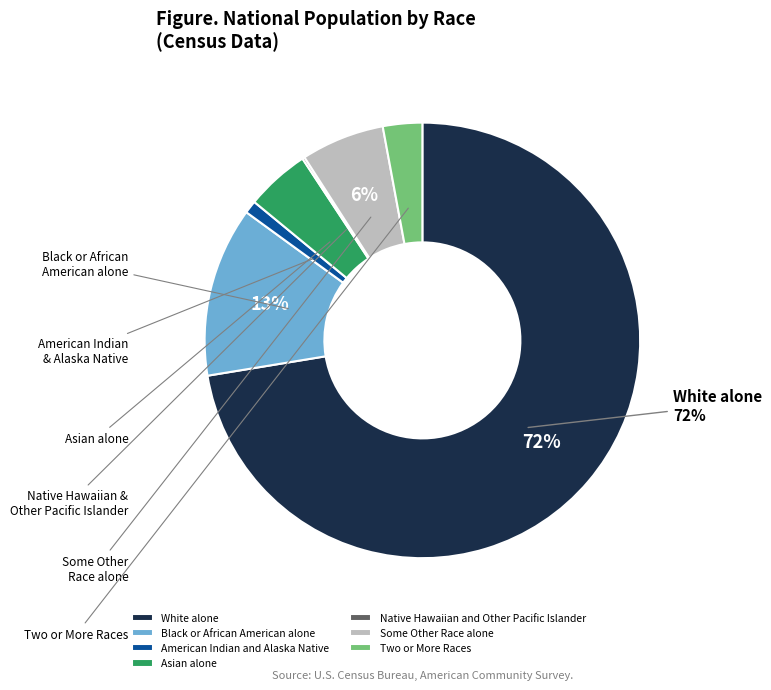

To the nearest percent, what percentage of the pie is Some Other Race alone?

6%